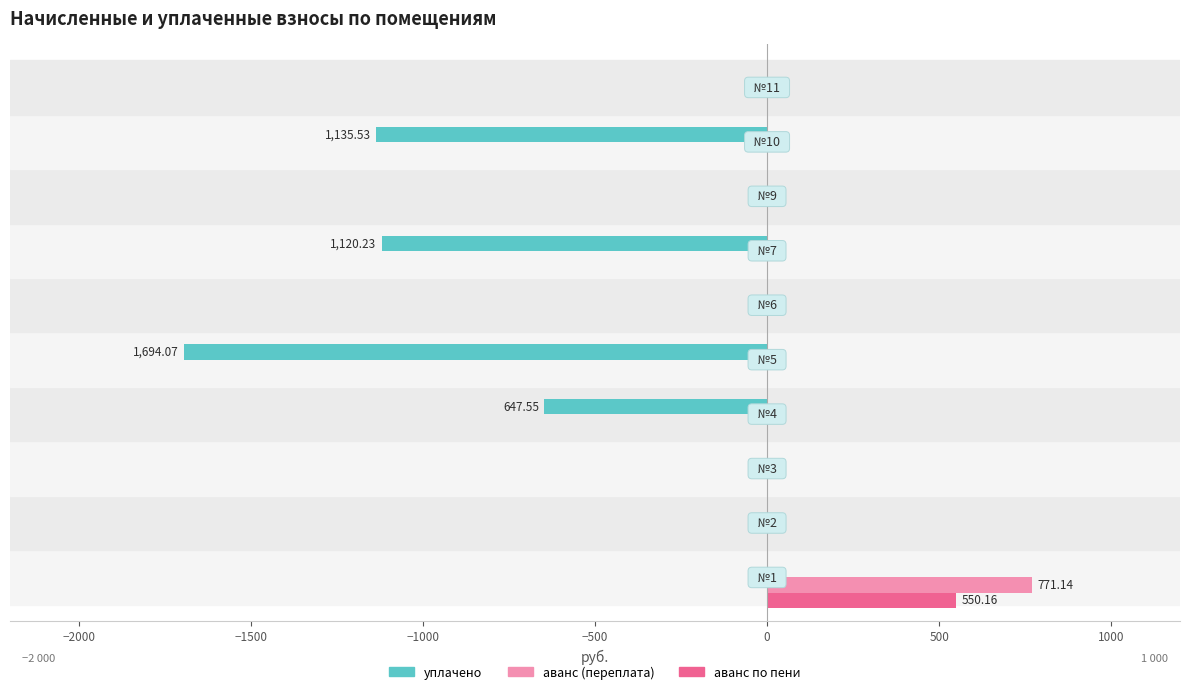

What is the sum of all уплачено values?

-4597.4